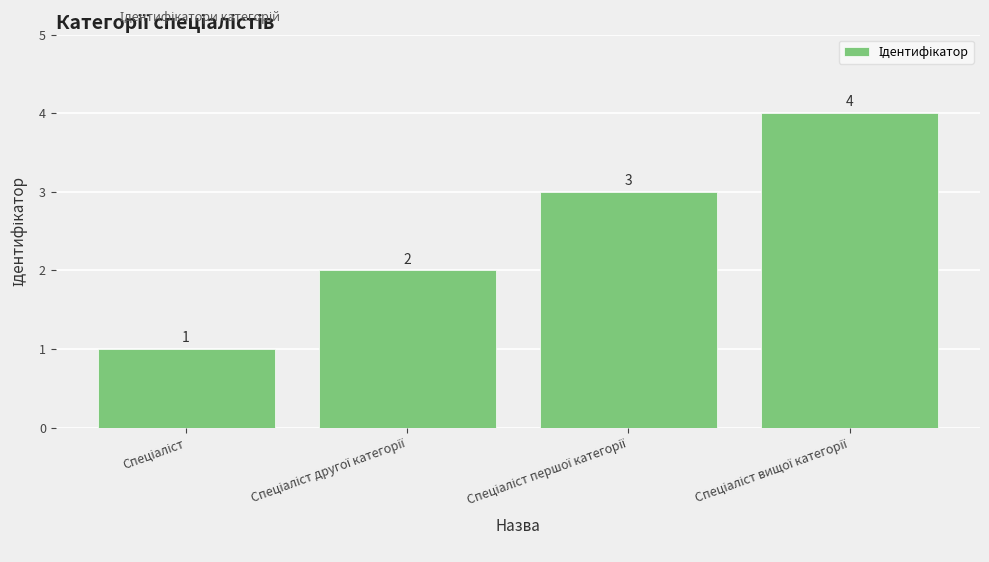

How many data points are less than 3?

2